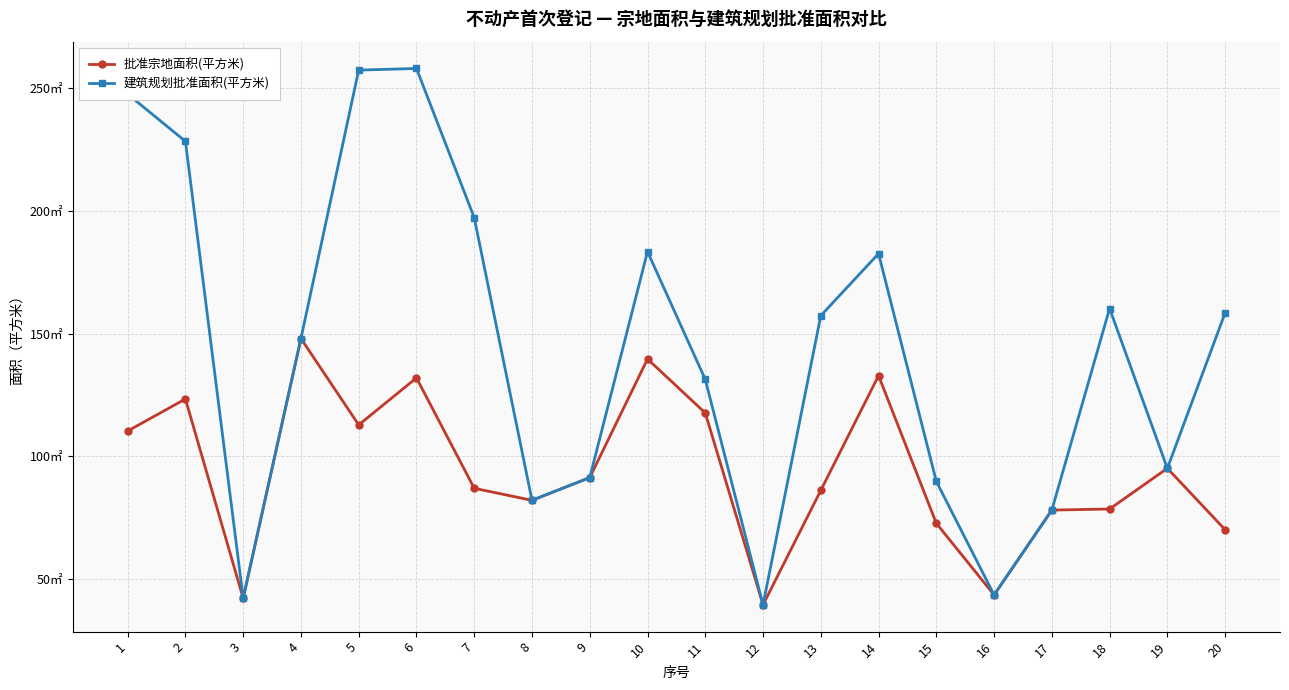

What is the total value across all series at 15?

162.3